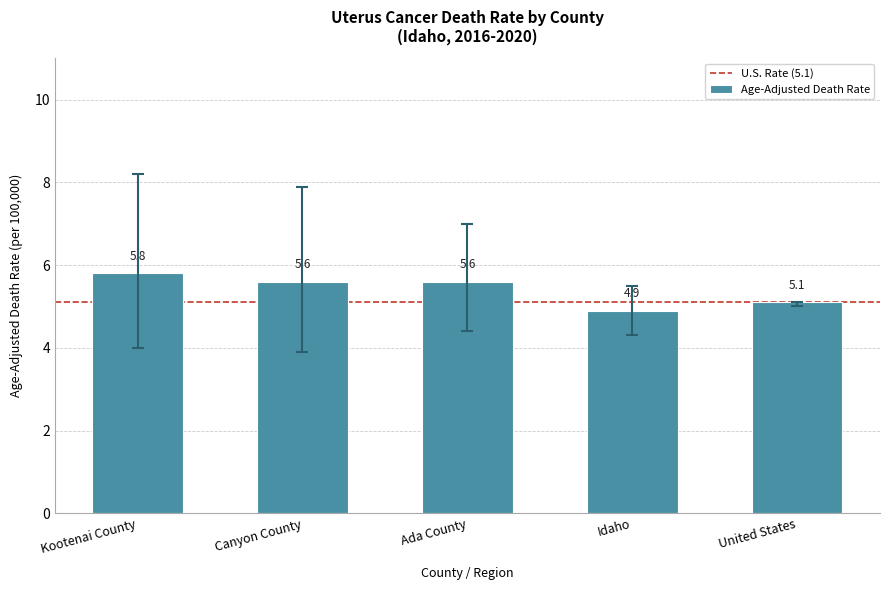

What is the difference between the second highest and second lowest values?

0.5